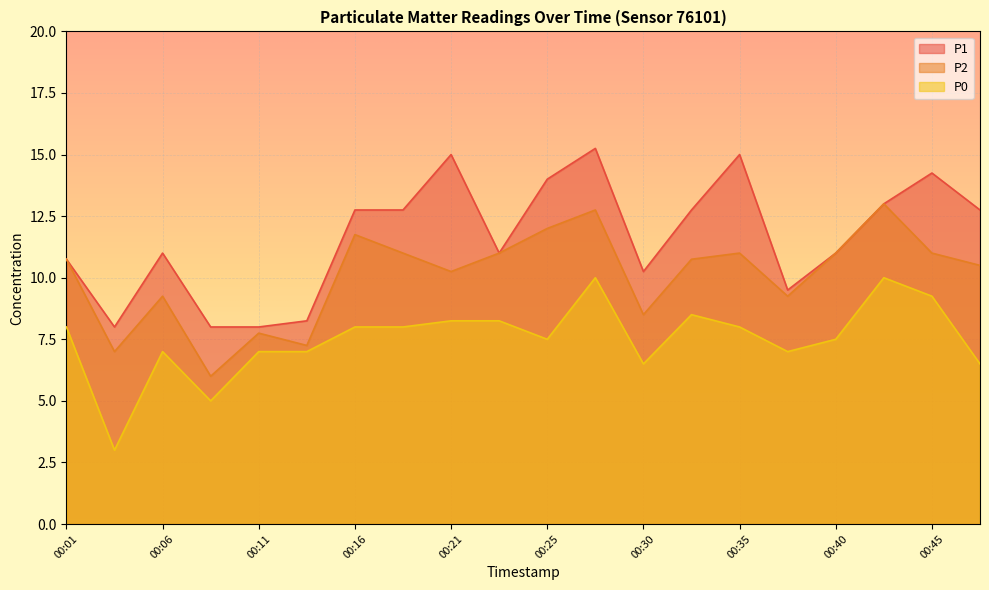

True or false: P2 and P0 cross at least once.

False